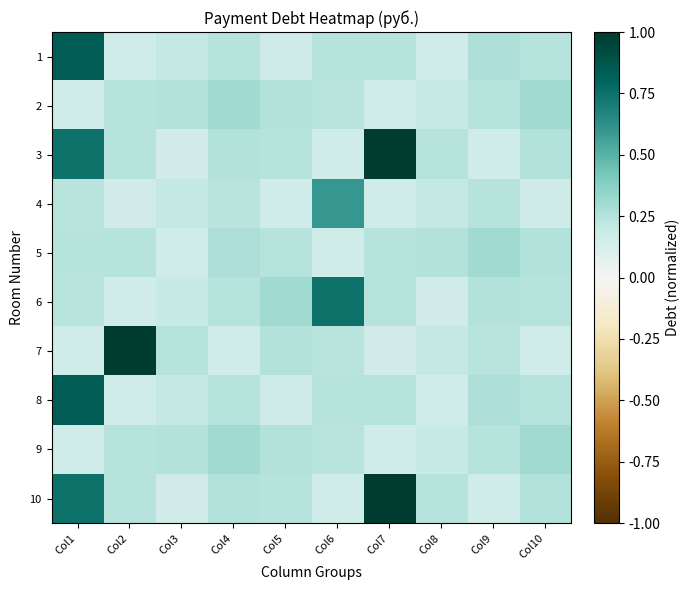

Reading left to right, transcribe all the data shown in this chart.

1: Col1=0.8	Col2=0.2	Col3=0.2	Col4=0.2	Col5=0.2	Col6=0.2	Col7=0.2	Col8=0.2	Col9=0.3	Col10=0.2
2: Col1=0.2	Col2=0.2	Col3=0.3	Col4=0.3	Col5=0.3	Col6=0.2	Col7=0.2	Col8=0.2	Col9=0.2	Col10=0.3
3: Col1=0.7	Col2=0.2	Col3=0.2	Col4=0.3	Col5=0.2	Col6=0.2	Col7=1.0	Col8=0.2	Col9=0.2	Col10=0.3
4: Col1=0.2	Col2=0.2	Col3=0.2	Col4=0.2	Col5=0.2	Col6=0.6	Col7=0.2	Col8=0.2	Col9=0.2	Col10=0.2
5: Col1=0.2	Col2=0.2	Col3=0.2	Col4=0.3	Col5=0.2	Col6=0.2	Col7=0.2	Col8=0.3	Col9=0.3	Col10=0.3
6: Col1=0.2	Col2=0.2	Col3=0.2	Col4=0.2	Col5=0.3	Col6=0.7	Col7=0.2	Col8=0.2	Col9=0.3	Col10=0.2
7: Col1=0.2	Col2=1.0	Col3=0.2	Col4=0.2	Col5=0.3	Col6=0.2	Col7=0.2	Col8=0.2	Col9=0.2	Col10=0.2
8: Col1=0.8	Col2=0.2	Col3=0.2	Col4=0.2	Col5=0.2	Col6=0.2	Col7=0.2	Col8=0.2	Col9=0.3	Col10=0.2
9: Col1=0.2	Col2=0.2	Col3=0.3	Col4=0.3	Col5=0.3	Col6=0.2	Col7=0.2	Col8=0.2	Col9=0.2	Col10=0.3
10: Col1=0.7	Col2=0.2	Col3=0.2	Col4=0.3	Col5=0.2	Col6=0.2	Col7=1.0	Col8=0.2	Col9=0.2	Col10=0.3